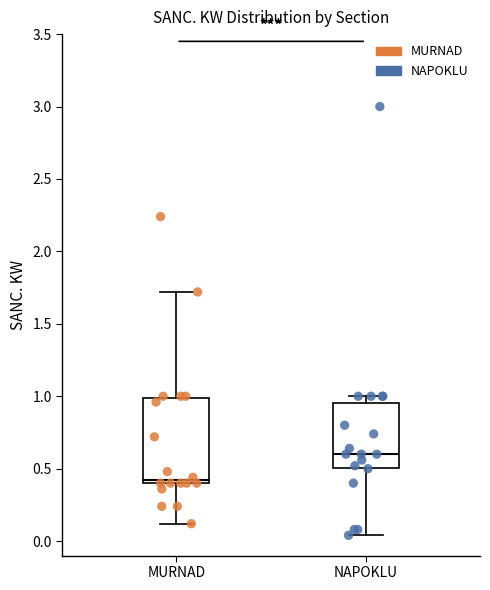

Reading left to right, read every box against the y-axis: the position of its median line, the range the box covers, and the ends of its whiskers. The values are not printed on the chart, so give them approximately, as read against the axis.

MURNAD: median 0.40 (just above the box's lower edge), box 0.40 to 1.00, whiskers 0.10 to 1.70
NAPOKLU: median 0.60, box 0.50 to 0.95, whiskers 0.05 to 1.00